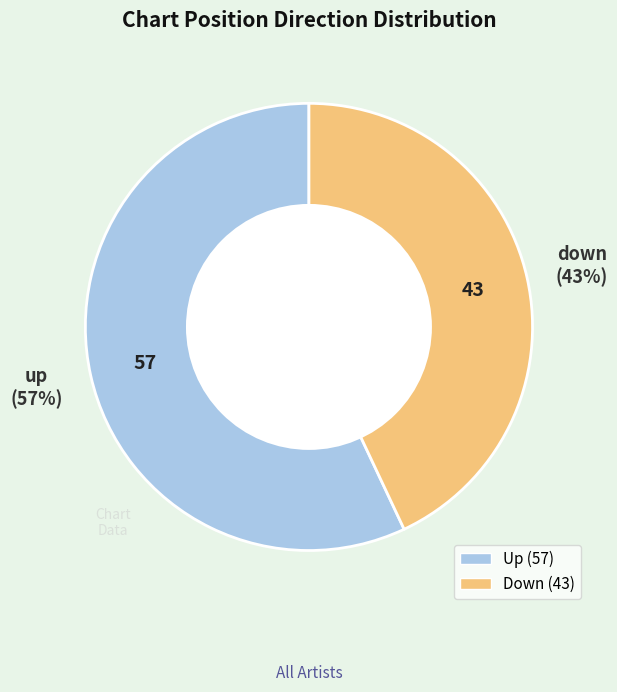

Is there any slice that represents more than half of the pie?

Yes